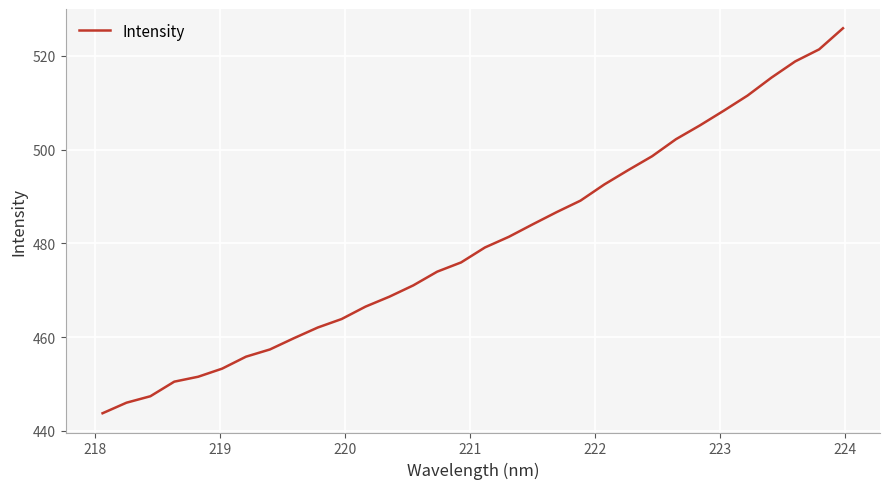

What is the greatest value displayed?

525.9